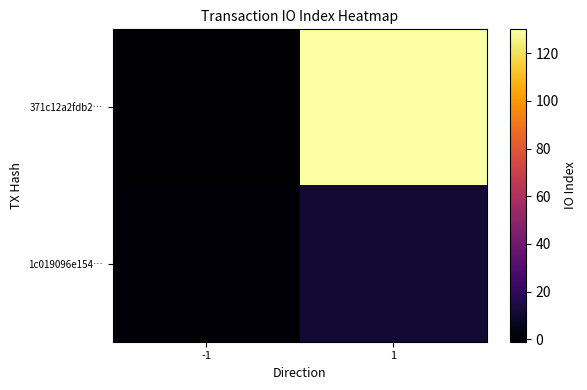

Rank the series by their average value, from highest to lowest.

371c12a2fdb2…, 1c019096e154…